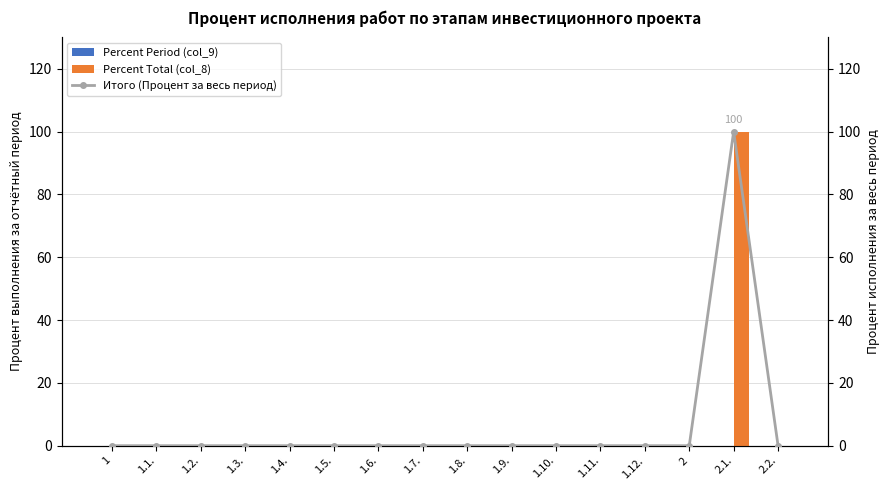

How many series are shown in this chart?

3